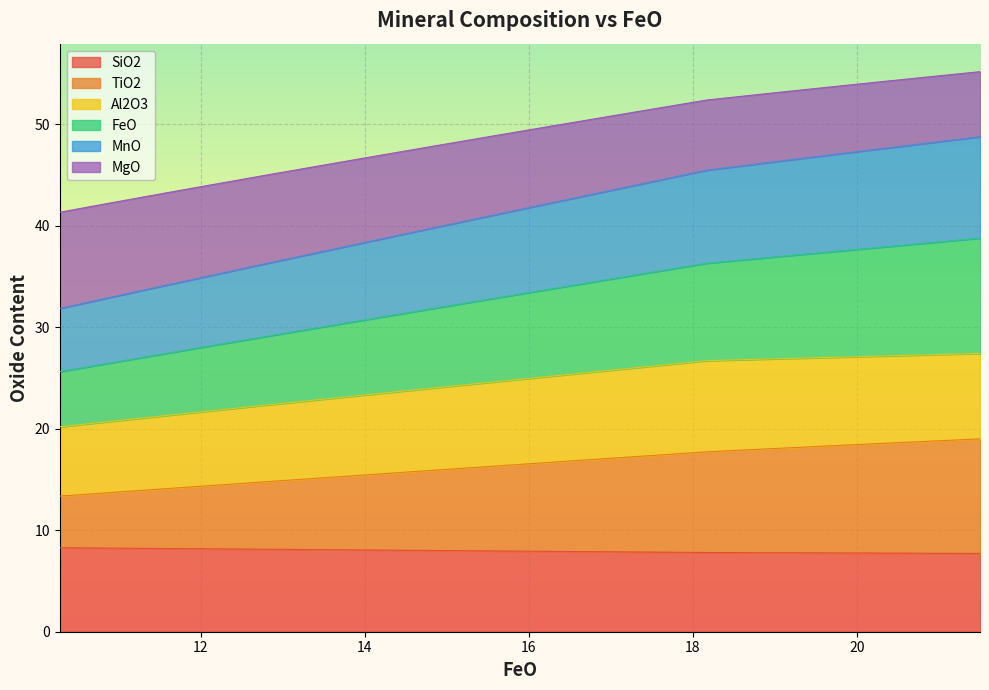

Is the value of SiO2 at 17.3301 greater than the value of TiO2 at 20.2552?

No